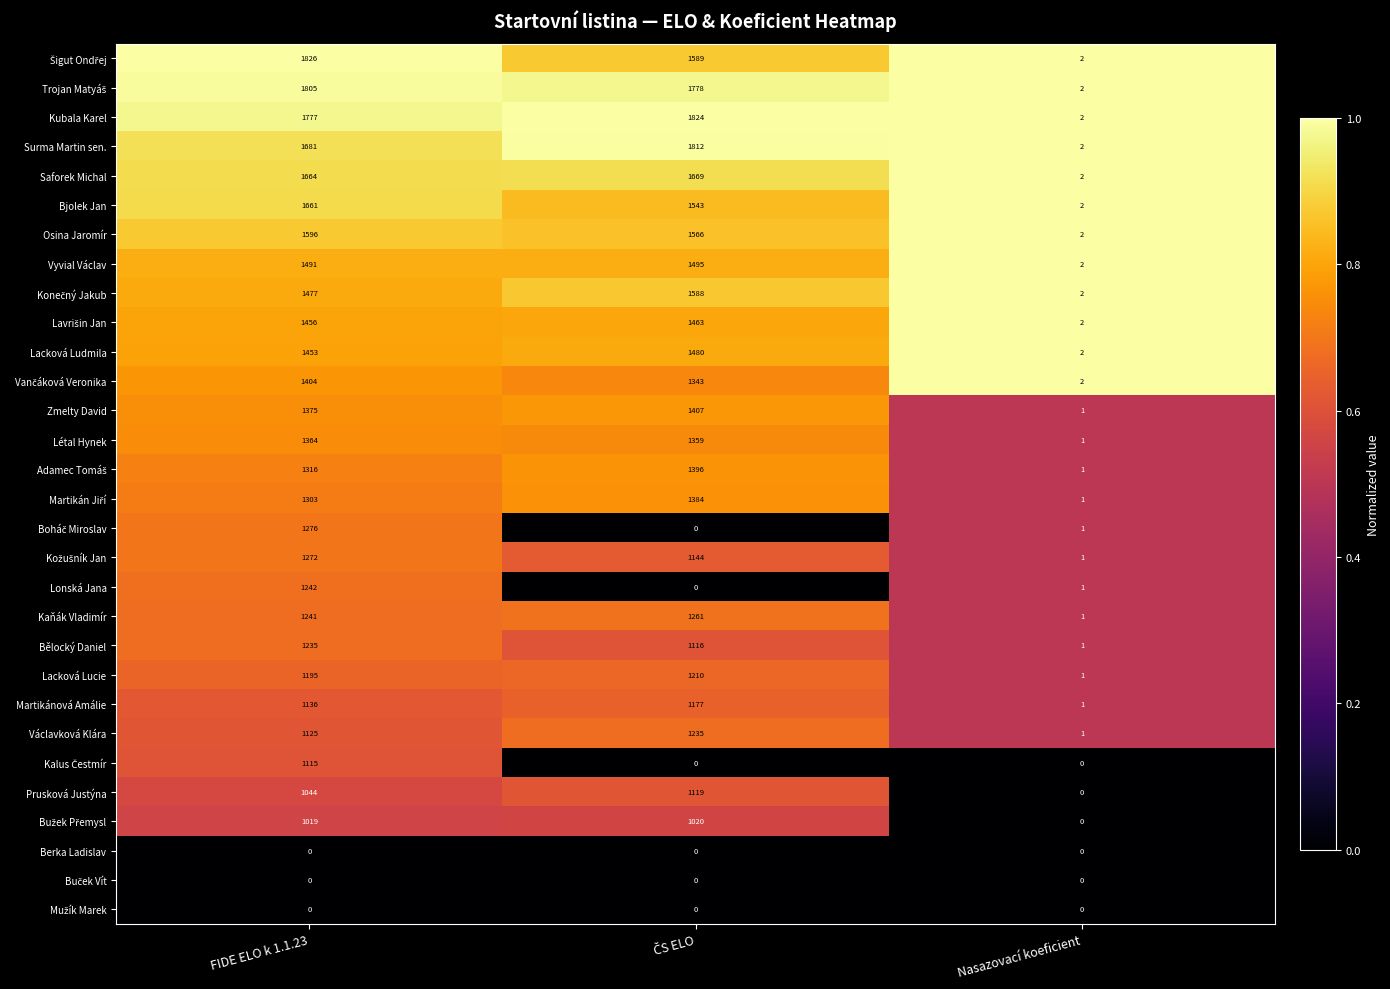

Where is Lacková Ludmila nearest to the value 741?

FIDE ELO k 1.1.23